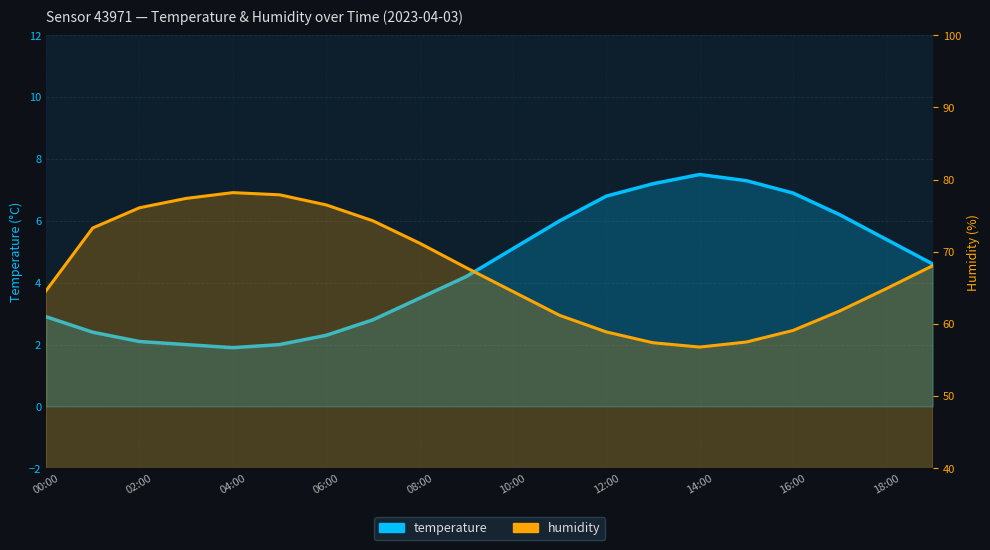

Reading right to left, transcribe all the data shown in this chart.

temperature: 4.6	5.4	6.2	6.9	7.3	7.5	7.2	6.8	6.0	5.1	4.2	3.5	2.8	2.3	2.0	1.9	2.0	2.1	2.4	2.9
humidity: 68.1	64.9	61.8	59.1	57.5	56.8	57.4	58.9	61.2	64.5	67.8	71.2	74.3	76.5	77.9	78.2	77.4	76.1	73.3	64.6